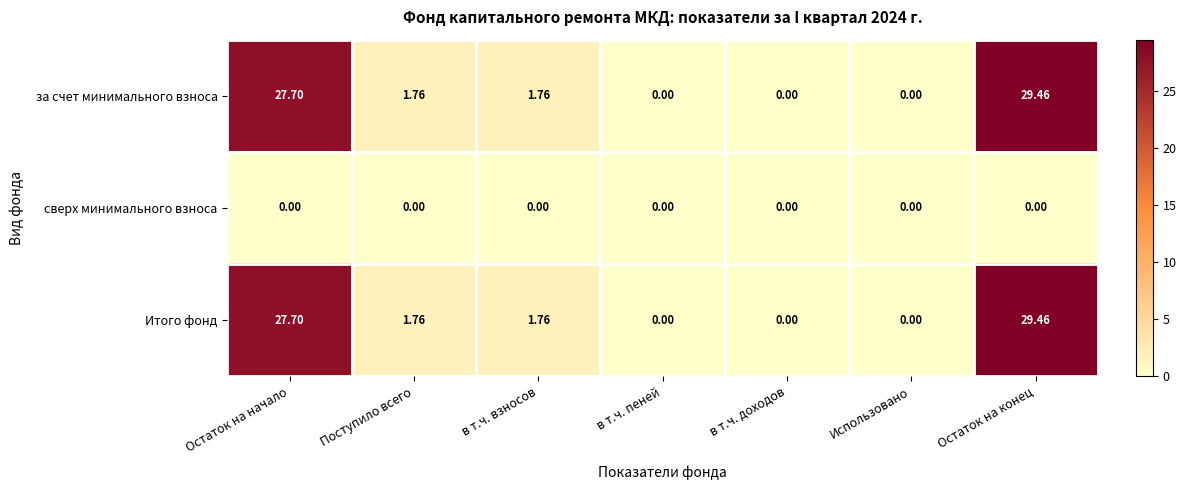

At how many categories does at least one series exceed 13?

2